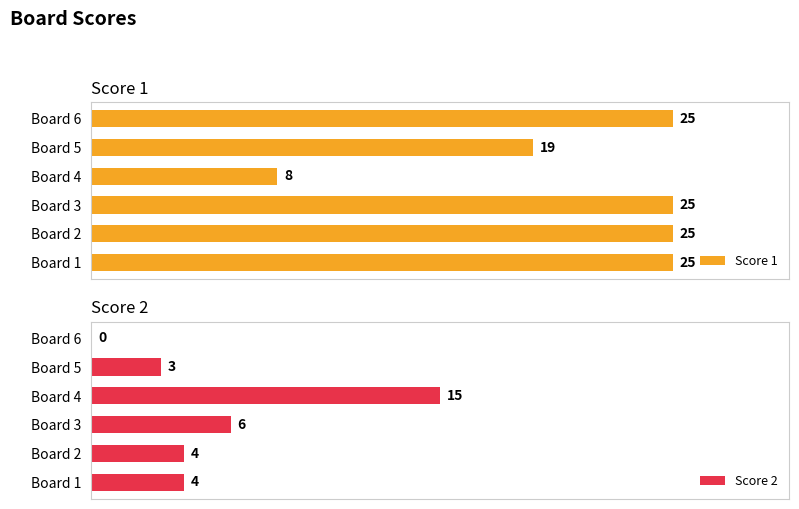

At which label is Score 2 closest to 7?

Board 3